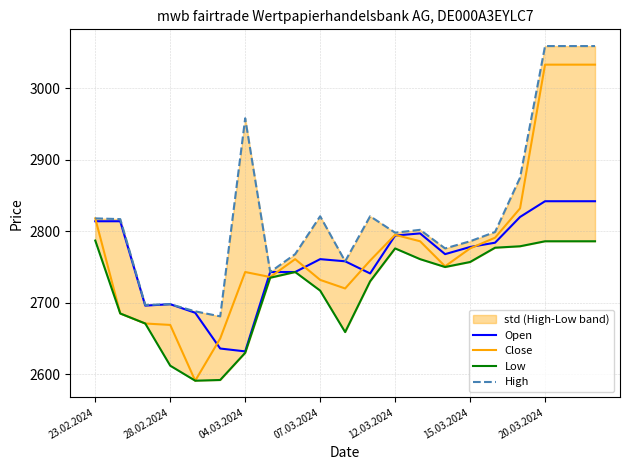

What is the sum of all Close values?

58365